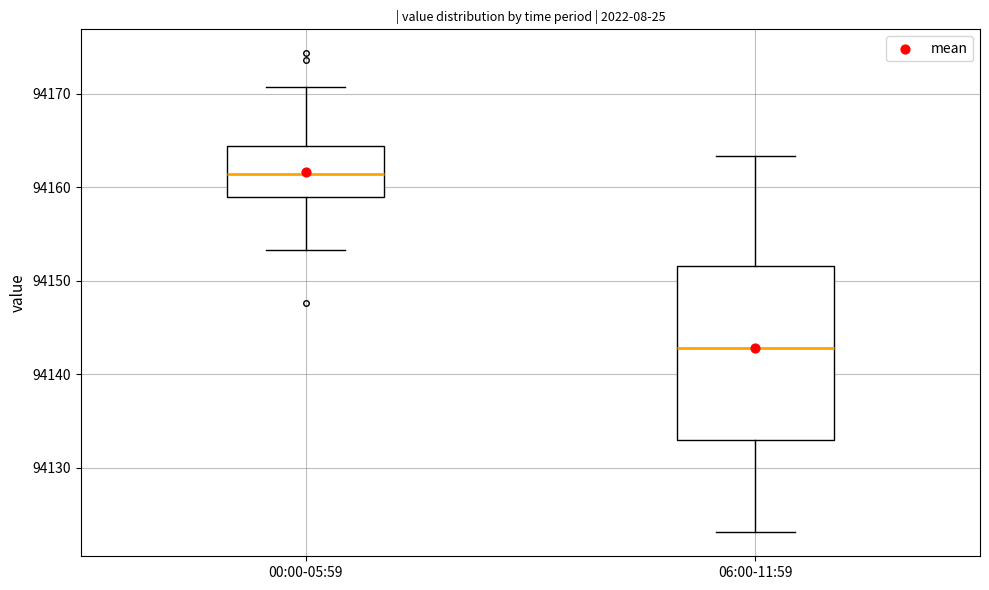

Reading left to right, read every box against the y-axis: the position of its median line, the range the box covers, and the ends of its whiskers. The values are not printed on the chart, so give them approximately, as read against the axis.

00:00-05:59: median 94161, box 94159 to 94164, whiskers 94153 to 94171
06:00-11:59: median 94143, box 94133 to 94152, whiskers 94123 to 94163